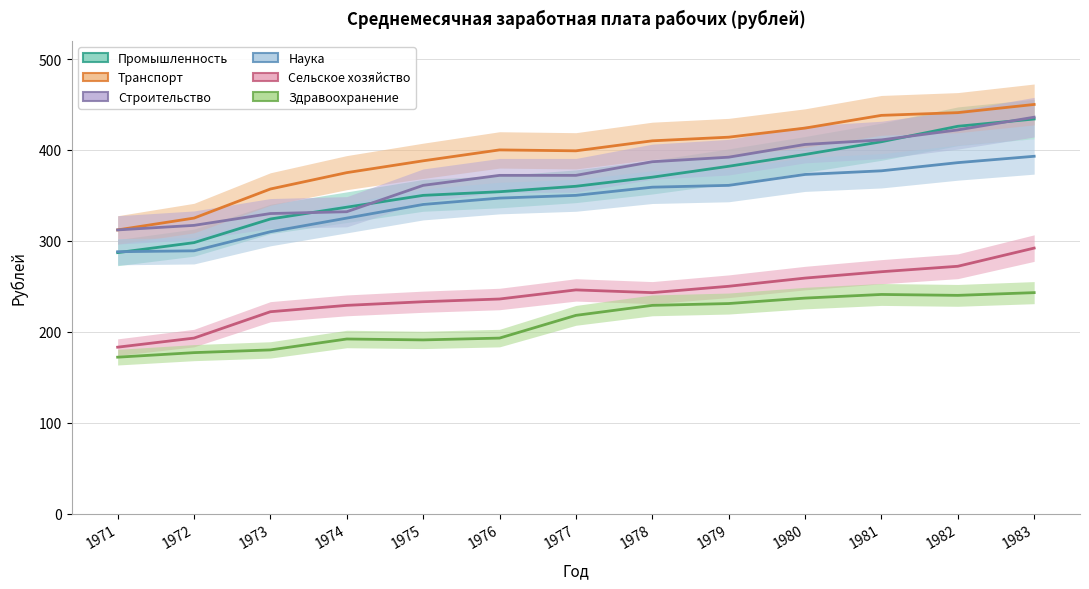

How many lines are shown in the chart?

6